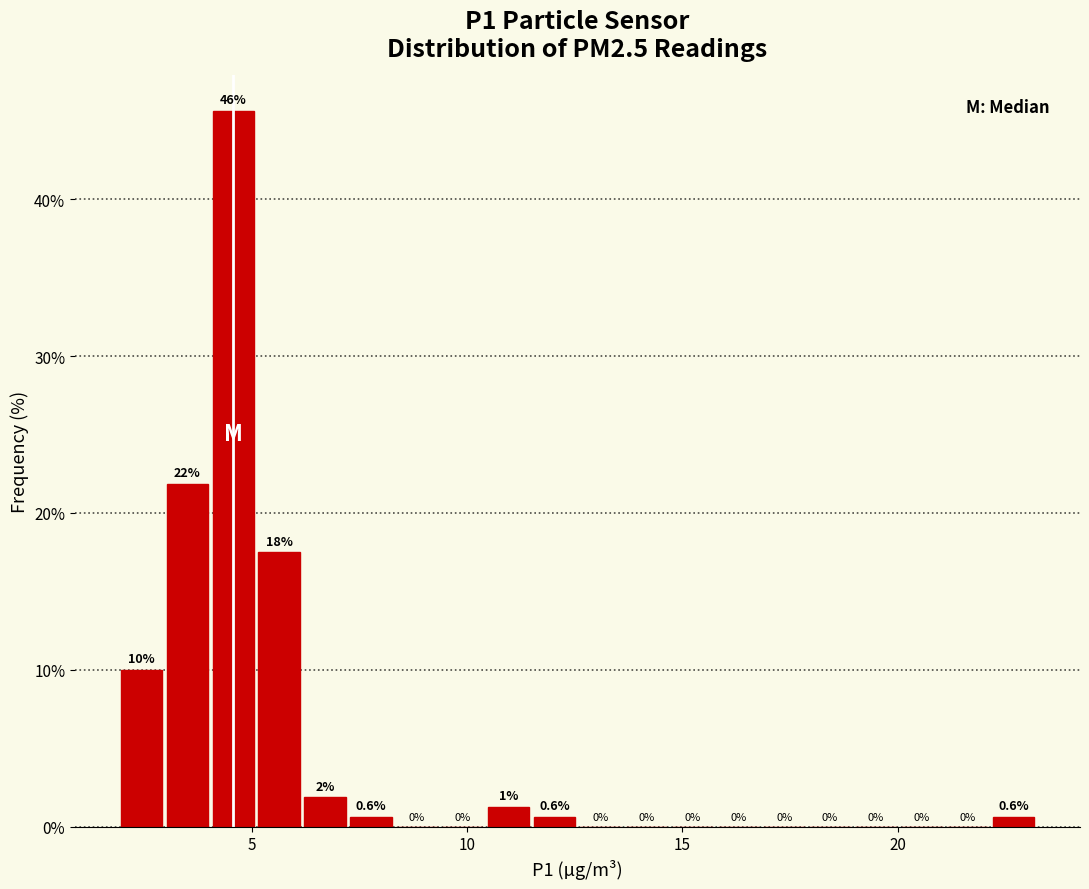

Around what value on the x-axis is the tallest bar? Give the approximate position of its centre, as read against the axis.

4.5